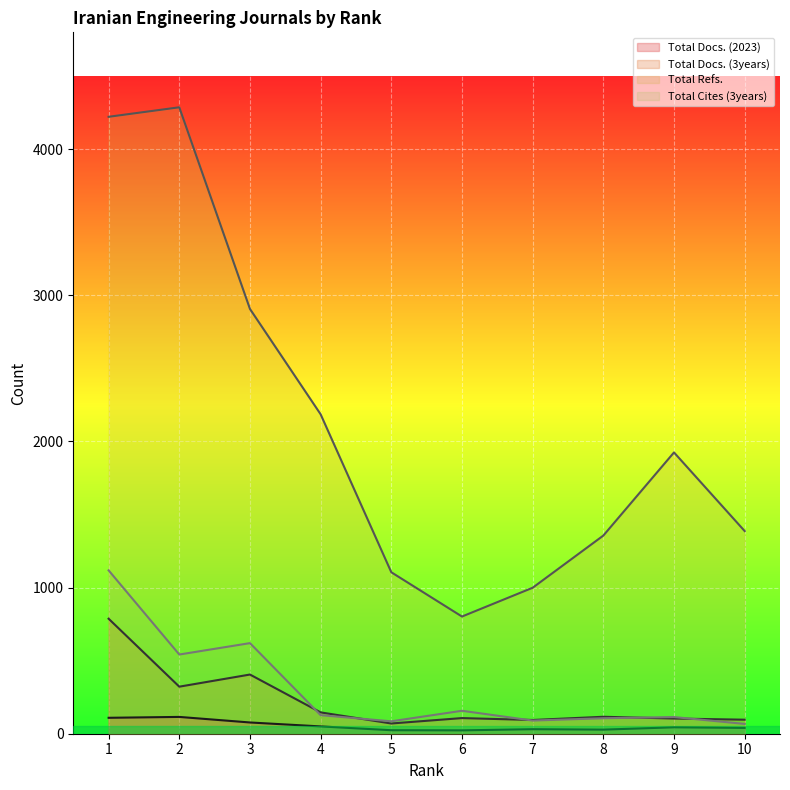

Which series has the largest total across all categories?

Total Refs.